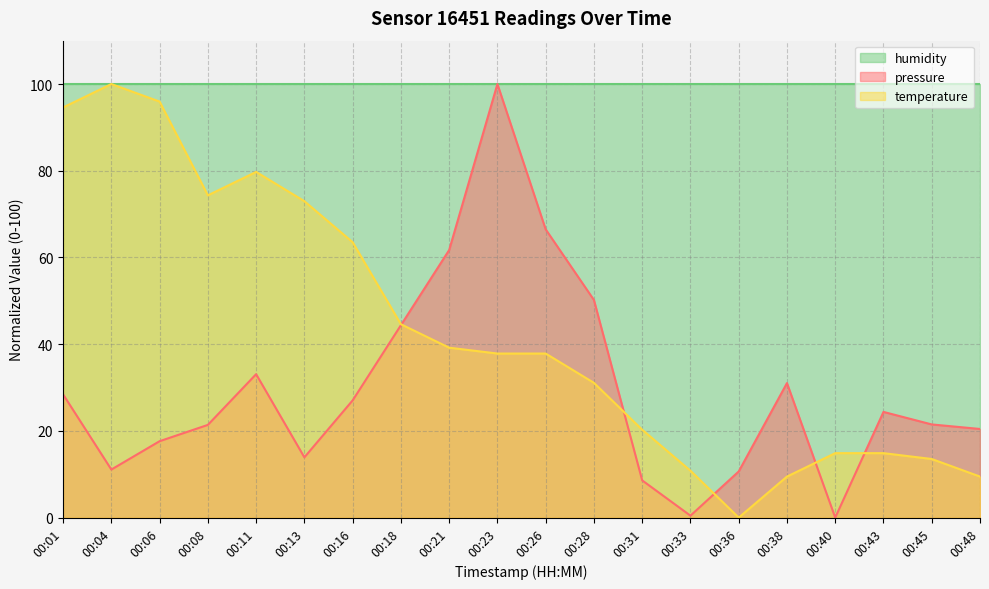

How many lines are shown in the chart?

3